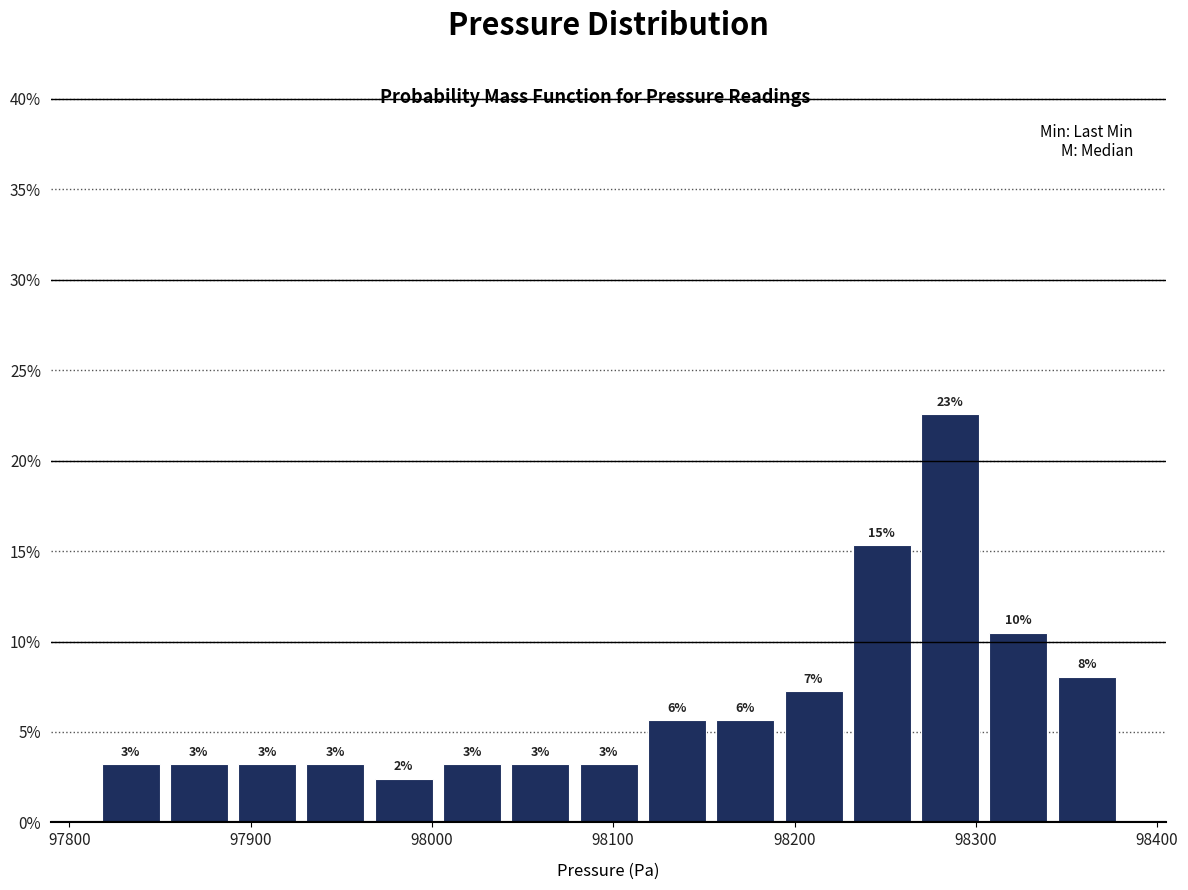

Around what value on the x-axis is the tallest bar? Give the approximate position of its centre, as read against the axis.

98290